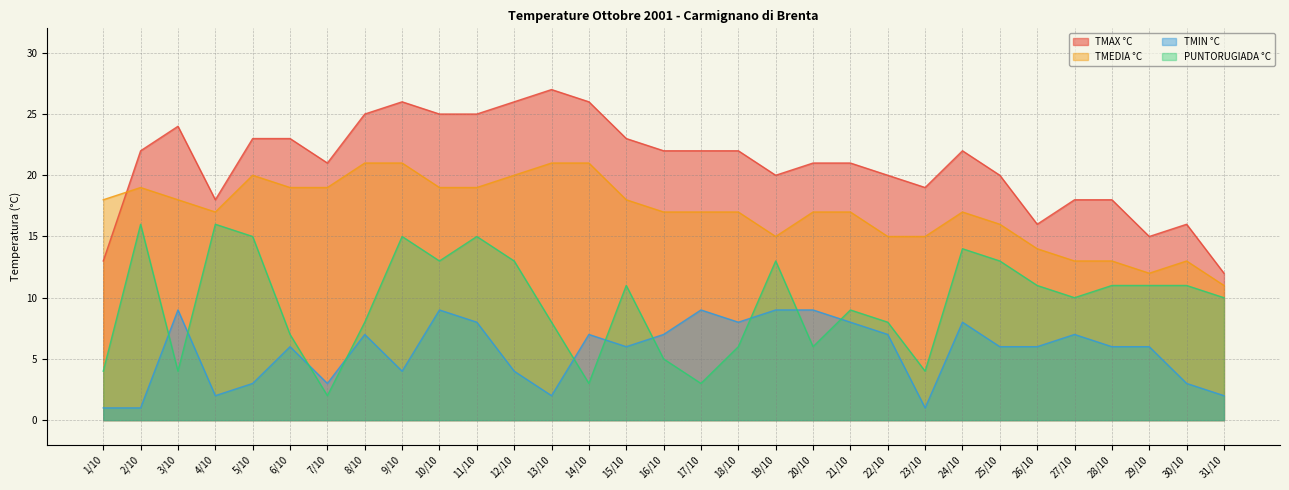

Reading left to right, list all the values displayed in this chart.

TMAX °C: 1/10=13	2/10=22	3/10=24	4/10=18	5/10=23	6/10=23	7/10=21	8/10=25	9/10=26	10/10=25	11/10=25	12/10=26	13/10=27	14/10=26	15/10=23	16/10=22	17/10=22	18/10=22	19/10=20	20/10=21	21/10=21	22/10=20	23/10=19	24/10=22	25/10=20	26/10=16	27/10=18	28/10=18	29/10=15	30/10=16	31/10=12
TMEDIA °C: 1/10=18	2/10=19	3/10=18	4/10=17	5/10=20	6/10=19	7/10=19	8/10=21	9/10=21	10/10=19	11/10=19	12/10=20	13/10=21	14/10=21	15/10=18	16/10=17	17/10=17	18/10=17	19/10=15	20/10=17	21/10=17	22/10=15	23/10=15	24/10=17	25/10=16	26/10=14	27/10=13	28/10=13	29/10=12	30/10=13	31/10=11
TMIN °C: 1/10=1	2/10=1	3/10=9	4/10=2	5/10=3	6/10=6	7/10=3	8/10=7	9/10=4	10/10=9	11/10=8	12/10=4	13/10=2	14/10=7	15/10=6	16/10=7	17/10=9	18/10=8	19/10=9	20/10=9	21/10=8	22/10=7	23/10=1	24/10=8	25/10=6	26/10=6	27/10=7	28/10=6	29/10=6	30/10=3	31/10=2
PUNTORUGIADA °C: 1/10=4	2/10=16	3/10=4	4/10=16	5/10=15	6/10=7	7/10=2	8/10=8	9/10=15	10/10=13	11/10=15	12/10=13	13/10=8	14/10=3	15/10=11	16/10=5	17/10=3	18/10=6	19/10=13	20/10=6	21/10=9	22/10=8	23/10=4	24/10=14	25/10=13	26/10=11	27/10=10	28/10=11	29/10=11	30/10=11	31/10=10